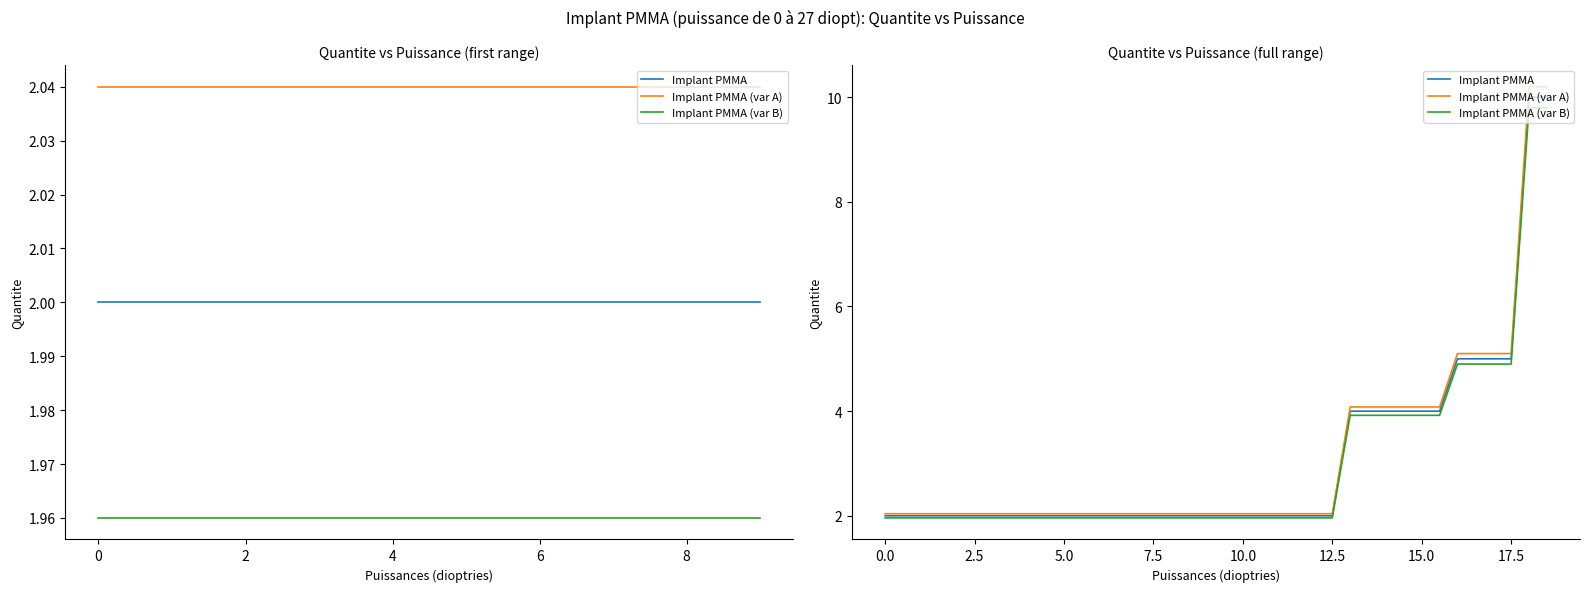

Reading left to right, extract all data points from this chart.

Implant PMMA: 2.0	2.0	2.0	2.0	2.0	2.0	2.0	2.0	2.0	2.0	2.0	2.0	2.0	2.0	2.0	2.0	2.0	2.0	2.0	2.0	2.0	2.0	2.0	2.0	2.0	2.0	4.0	4.0	4.0	4.0	4.0	4.0	5.0	5.0	5.0	5.0	10.0	10.0
Implant PMMA (var A): 2.0	2.0	2.0	2.0	2.0	2.0	2.0	2.0	2.0	2.0	2.0	2.0	2.0	2.0	2.0	2.0	2.0	2.0	2.0	2.0	2.0	2.0	2.0	2.0	2.0	2.0	4.1	4.1	4.1	4.1	4.1	4.1	5.1	5.1	5.1	5.1	10.2	10.2
Implant PMMA (var B): 2.0	2.0	2.0	2.0	2.0	2.0	2.0	2.0	2.0	2.0	2.0	2.0	2.0	2.0	2.0	2.0	2.0	2.0	2.0	2.0	2.0	2.0	2.0	2.0	2.0	2.0	3.9	3.9	3.9	3.9	3.9	3.9	4.9	4.9	4.9	4.9	9.8	9.8